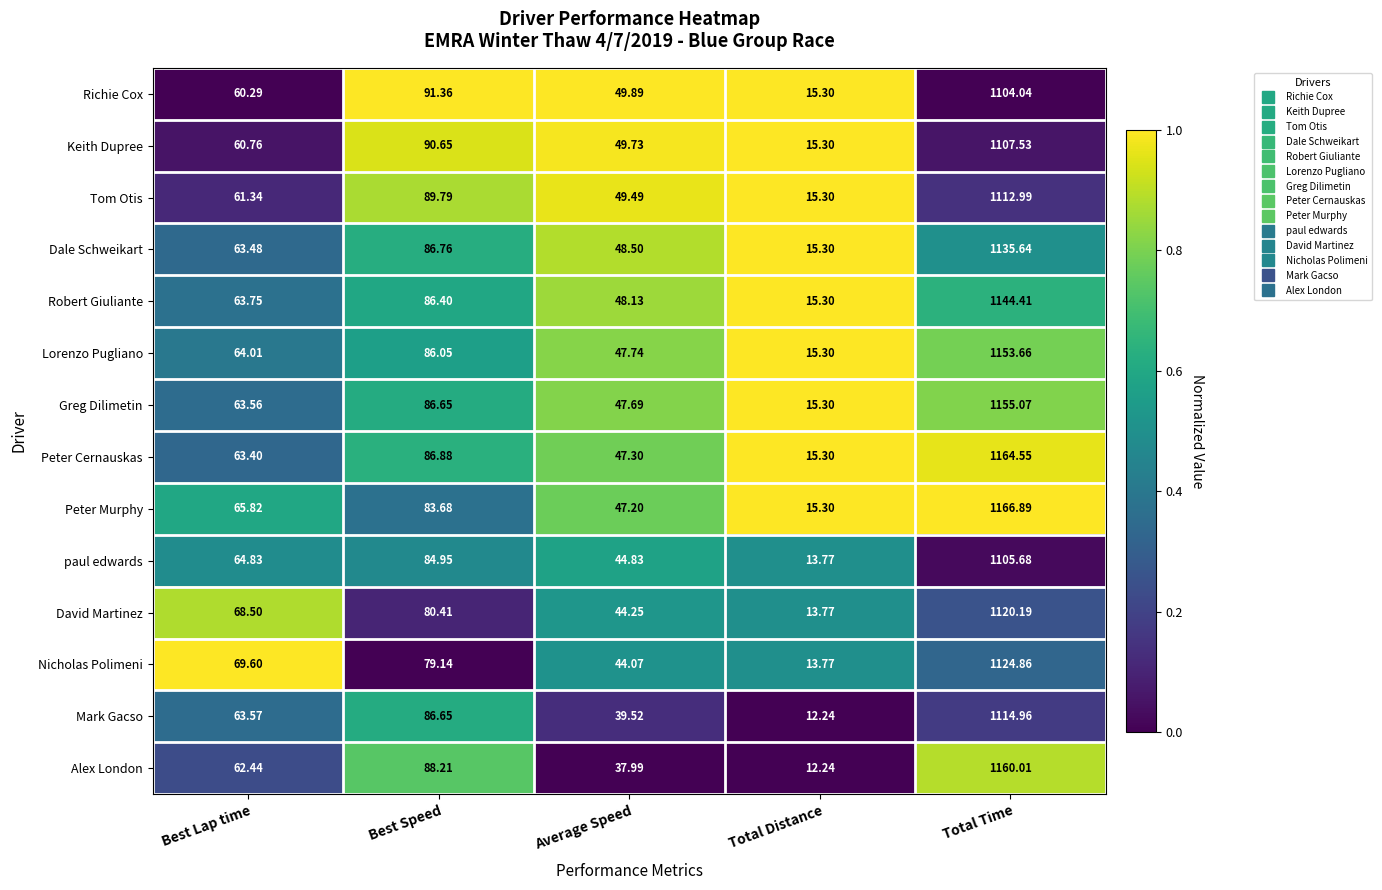

Which category has the highest value in the Nicholas Polimeni series?

Total Time